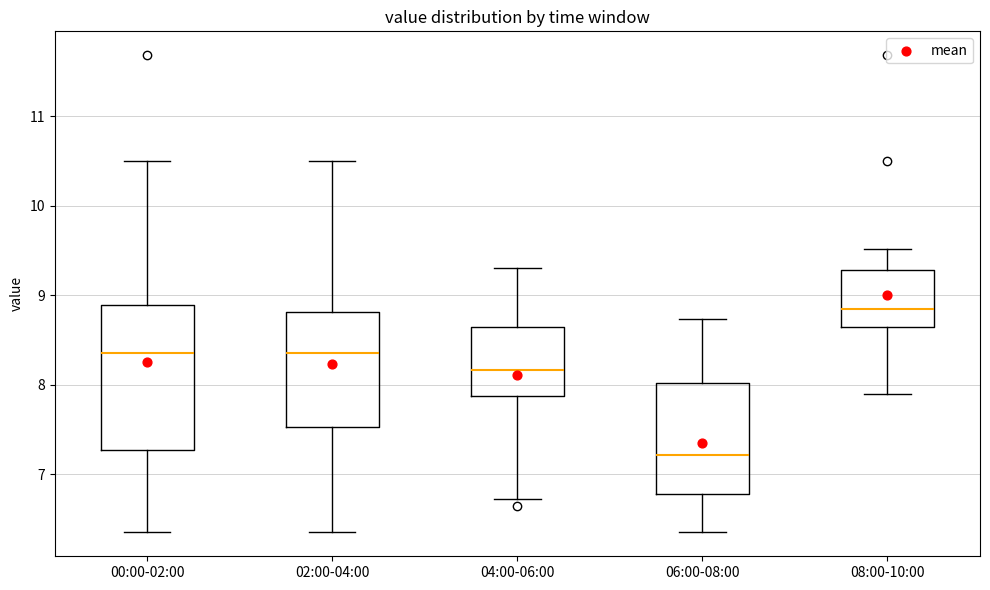

Reading left to right, transcribe this box plot: for each box, give where its median line is, the range the box spans, and where its two whiskers end, as read against the y-axis. The values are not printed on the chart, so give them approximately, as read against the axis.

00:00-02:00: median 8.4, box 7.3 to 8.9, whiskers 6.4 to 10.5
02:00-04:00: median 8.4, box 7.5 to 8.8, whiskers 6.4 to 10.5
04:00-06:00: median 8.2, box 7.9 to 8.6, whiskers 6.7 to 9.3
06:00-08:00: median 7.2, box 6.8 to 8.0, whiskers 6.4 to 8.7
08:00-10:00: median 8.9, box 8.6 to 9.3, whiskers 7.9 to 9.5